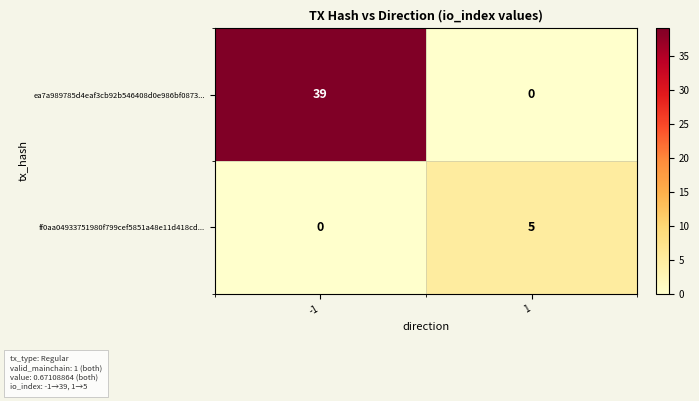

What is the sum of the ff0aa04933751980f799cef5851a48e11d418cd... values at 1 and -1?

5